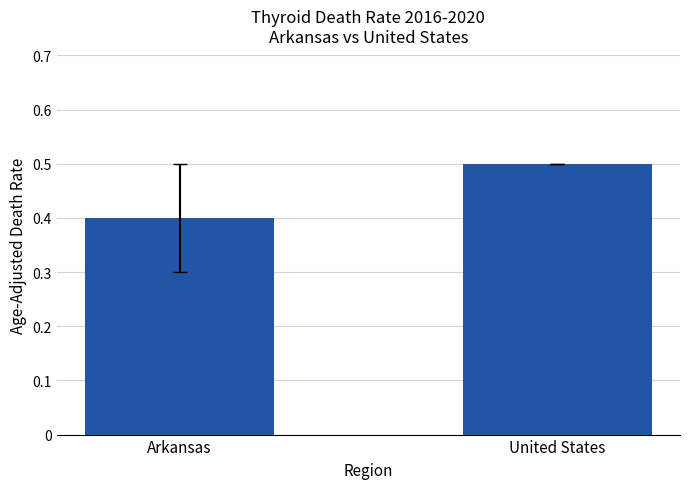

Count the values in the range 0 to 1.

2